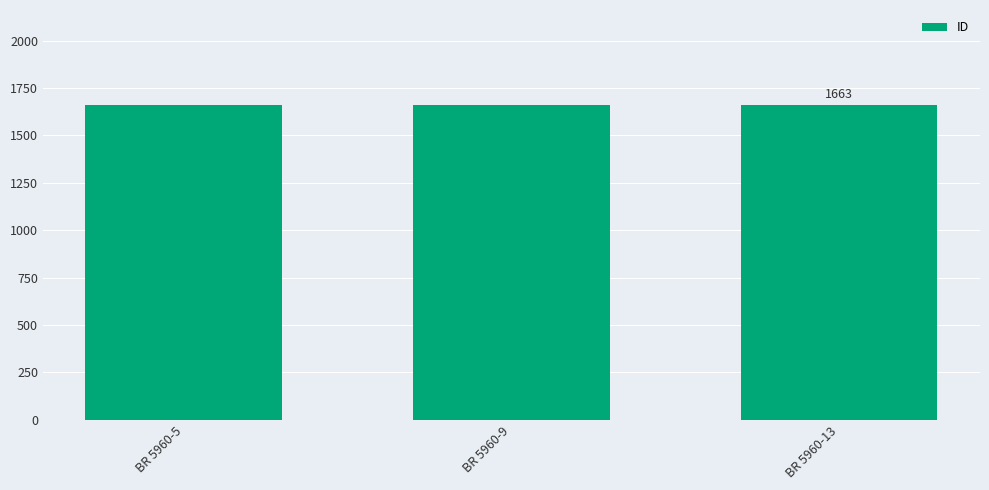

Read the value at BR 5960-13.

1663